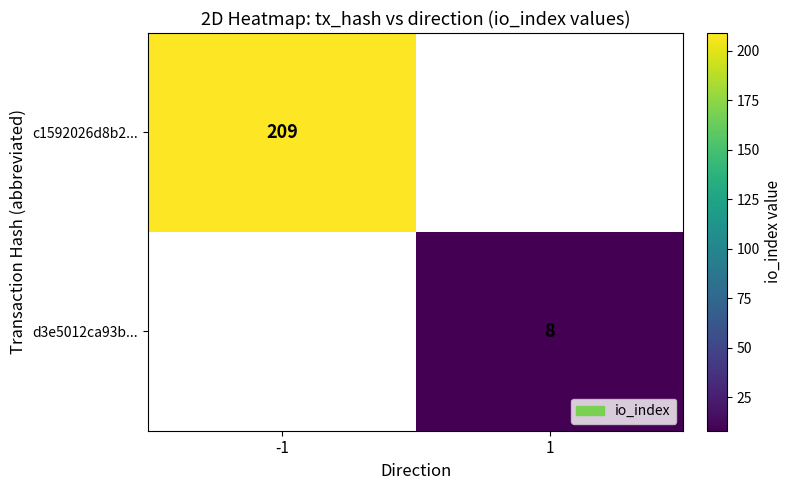

True or false: c1592026d8b2... has a value of 111 at -1.

False